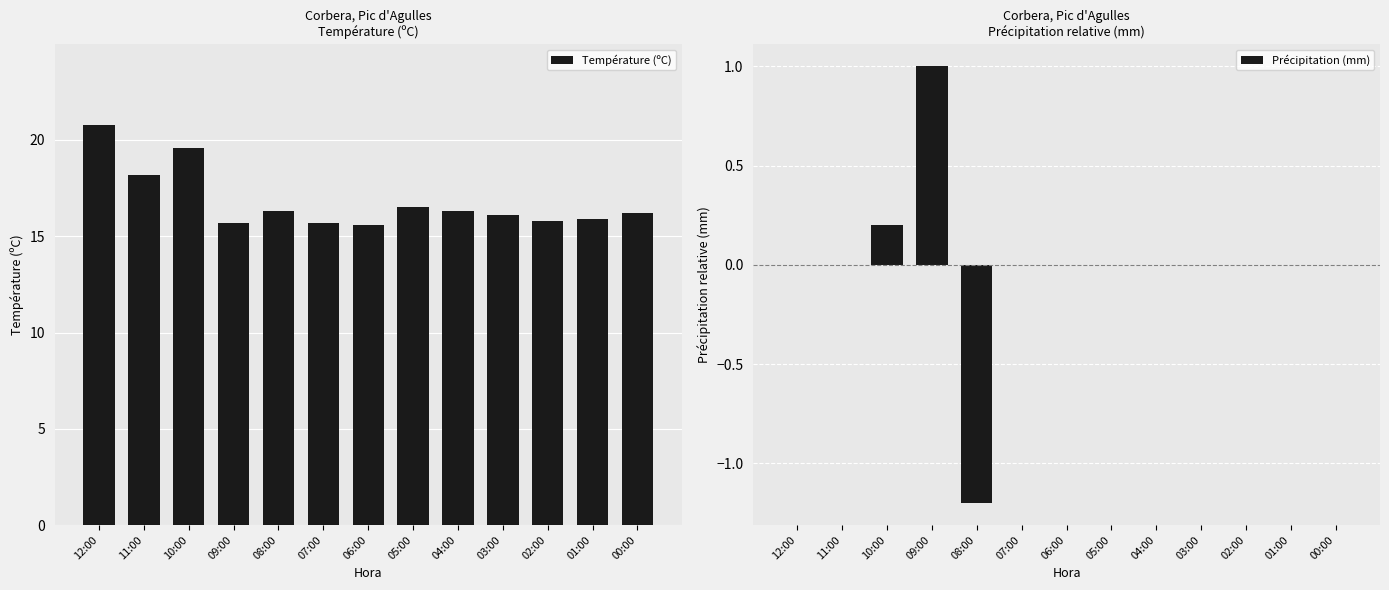

Which series has the largest total across all categories?

Température (ºC)